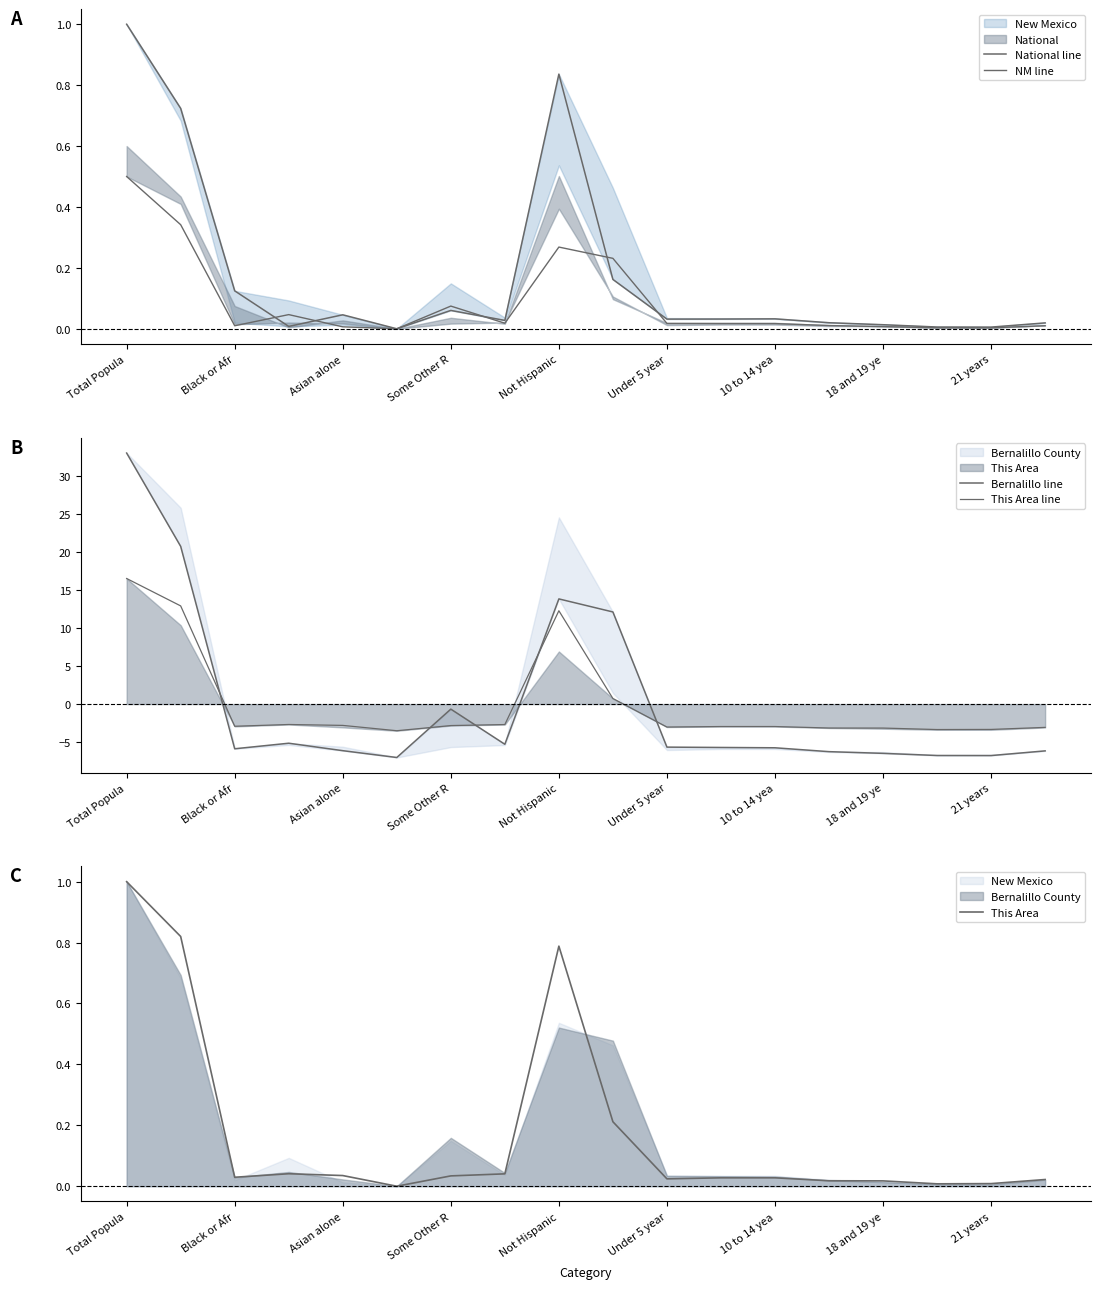

Reading left to right, extract all data points from this chart.

National line: 1.0	0.7	0.1	0.0	0.0	0.0	0.1	0.0	0.8	0.2	0.0	0.0	0.0	0.0	0.0	0.0	0.0	0.0
NM line: 0.5	0.3	0.0	0.0	0.0	0.0	0.1	0.0	0.3	0.2	0.0	0.0	0.0	0.0	0.0	0.0	0.0	0.0
Bernalillo line: 33.0	20.7	-5.9	-5.1	-6.1	-7.0	-0.7	-5.3	13.8	12.1	-5.7	-5.7	-5.7	-6.3	-6.5	-6.8	-6.8	-6.2
This Area line: 16.5	12.9	-2.9	-2.7	-2.8	-3.5	-2.8	-2.7	12.3	0.7	-3.0	-3.0	-3.0	-3.1	-3.2	-3.3	-3.3	-3.1
This Area: 1.0	0.8	0.0	0.0	0.0	0.0	0.0	0.0	0.8	0.2	0.0	0.0	0.0	0.0	0.0	0.0	0.0	0.0